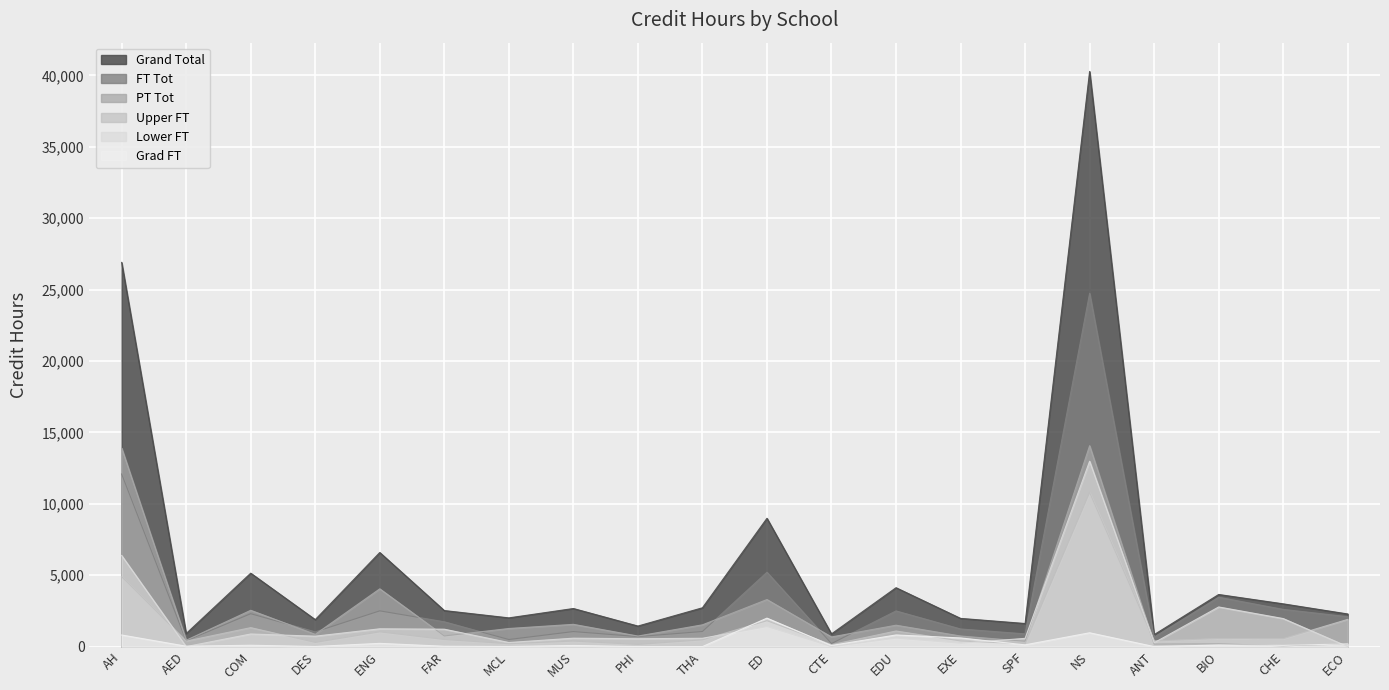

At how many categories does at least one series exceed 33842?

1